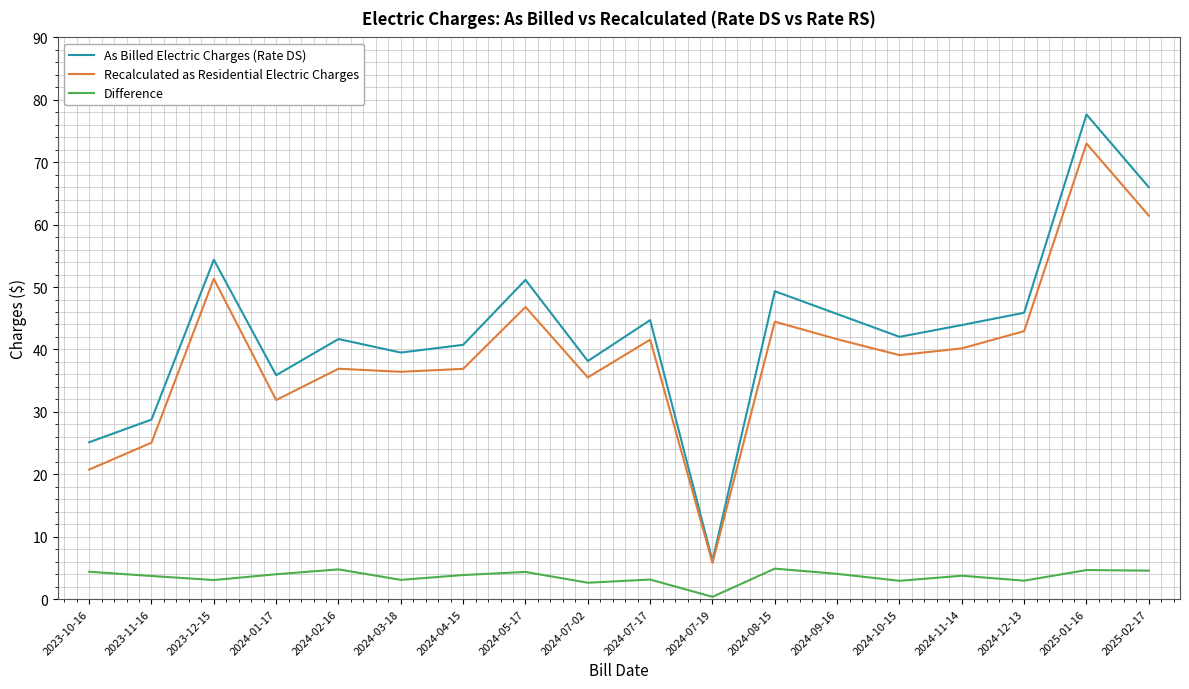

What position from the left is 2023-12-15?

3